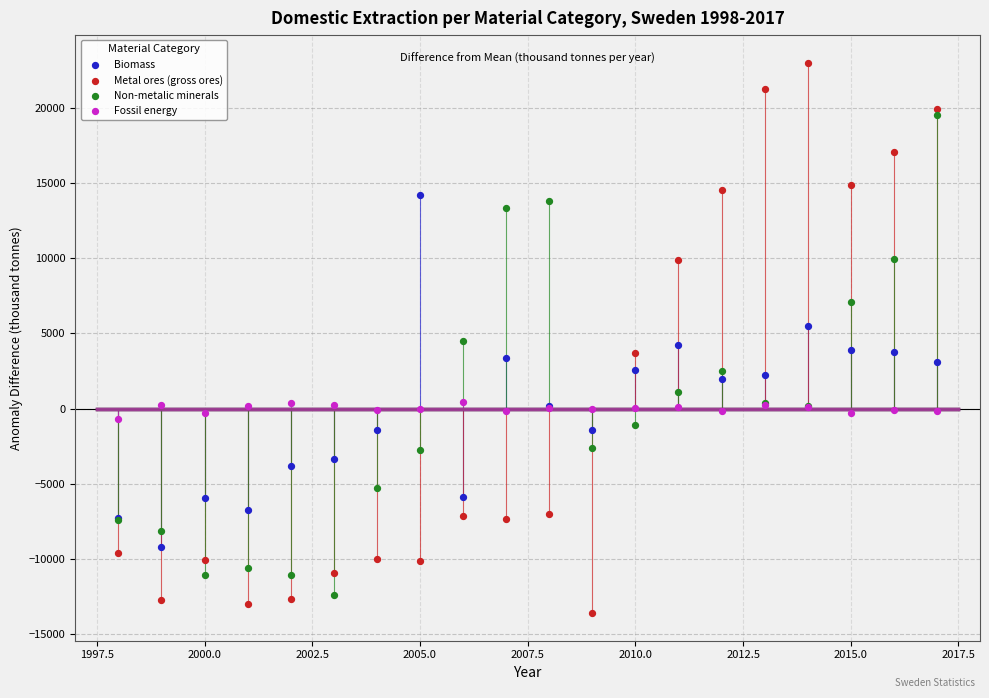

What is the X range (max minus min) for the scatter plot?

19.0